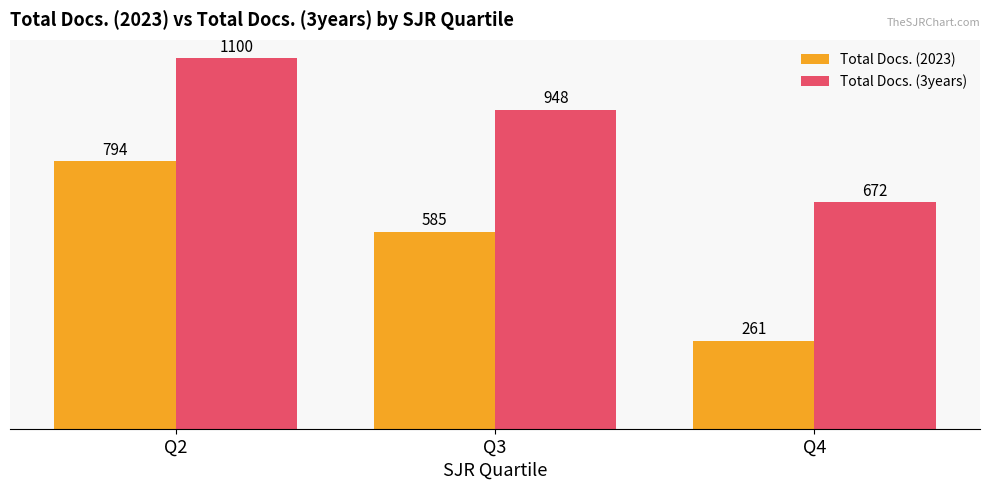

At Q2, list the series in order from largest to smallest.

Total Docs. (3years), Total Docs. (2023)